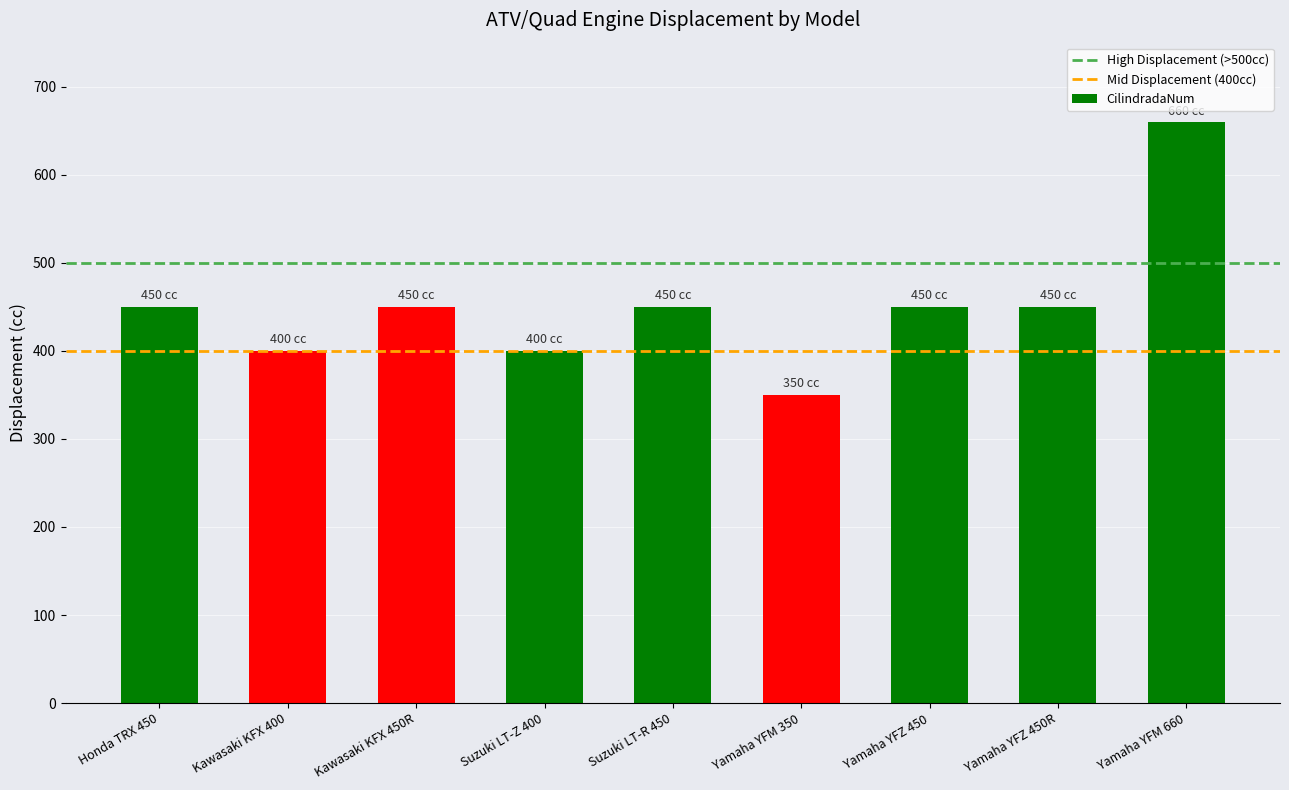

How many data points are less than 450?

3